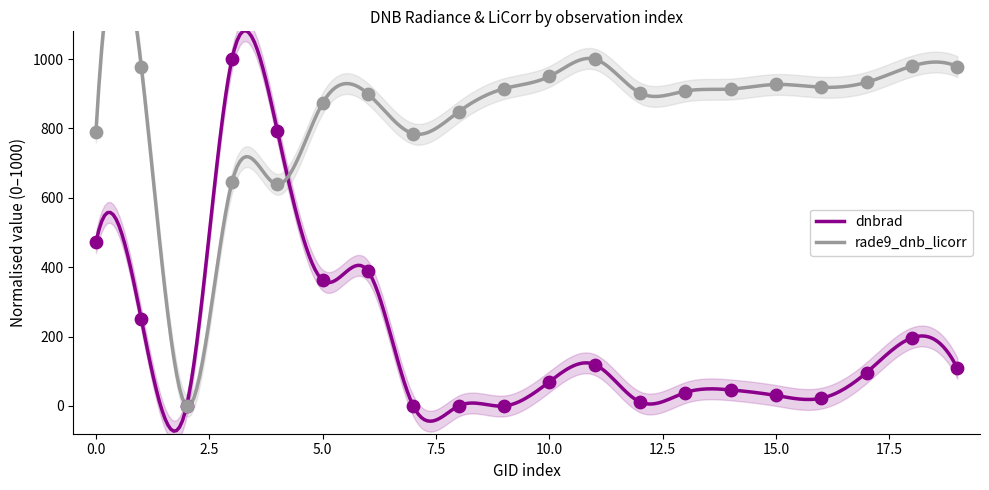

Which series has the largest Y range (max minus min)?

dnbrad